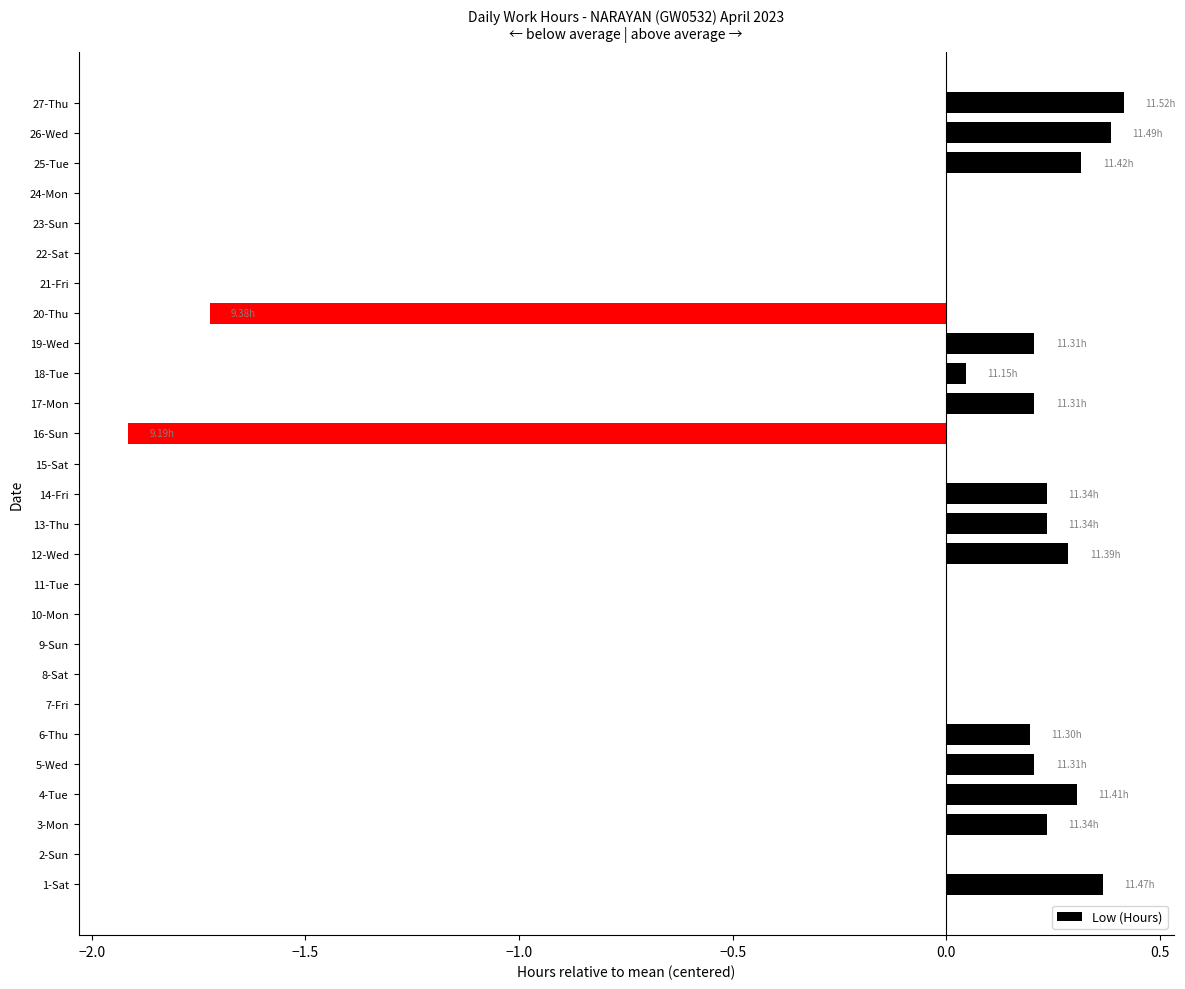

Between 20-Thu and 2-Sun, which is larger?

2-Sun